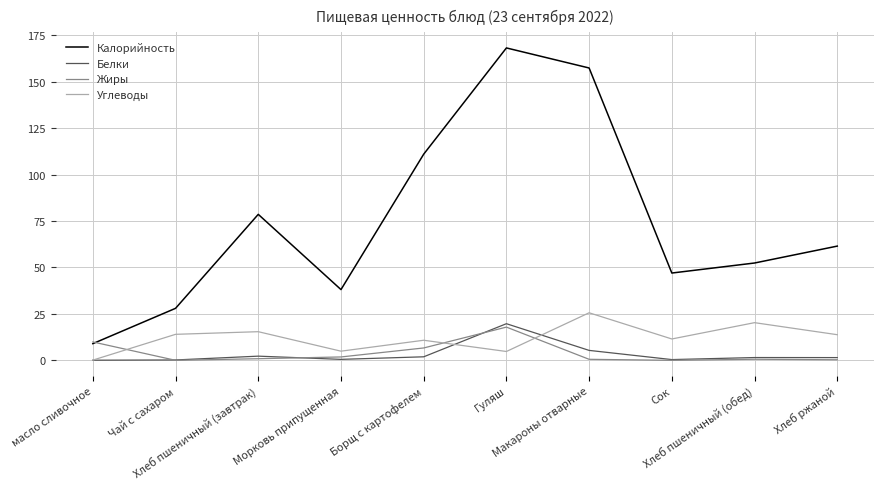

What is the maximum value for Калорийность?

168.2